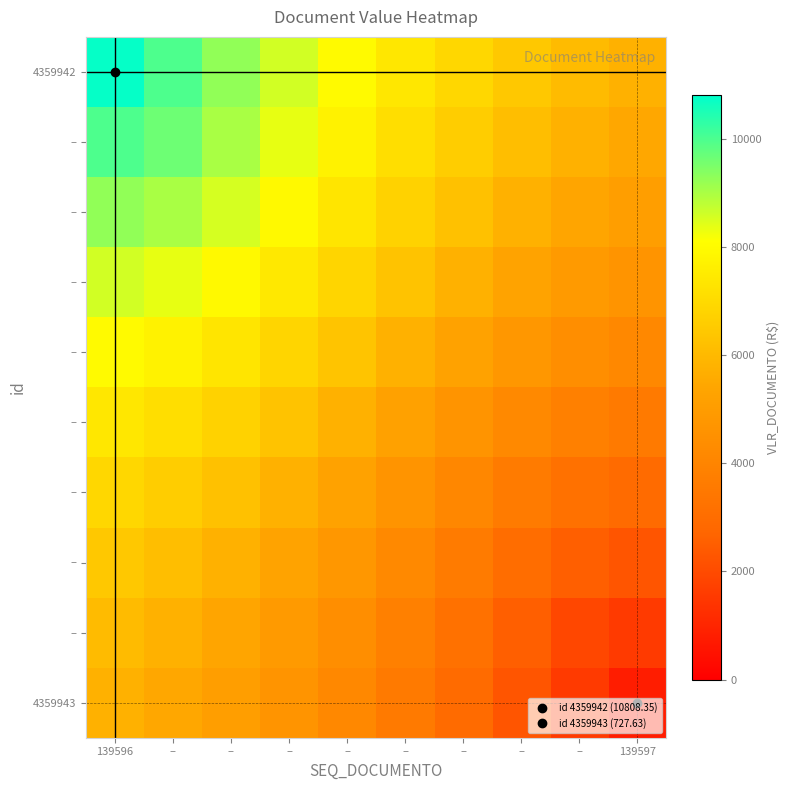

Which has a higher value, – or 139596?

139596